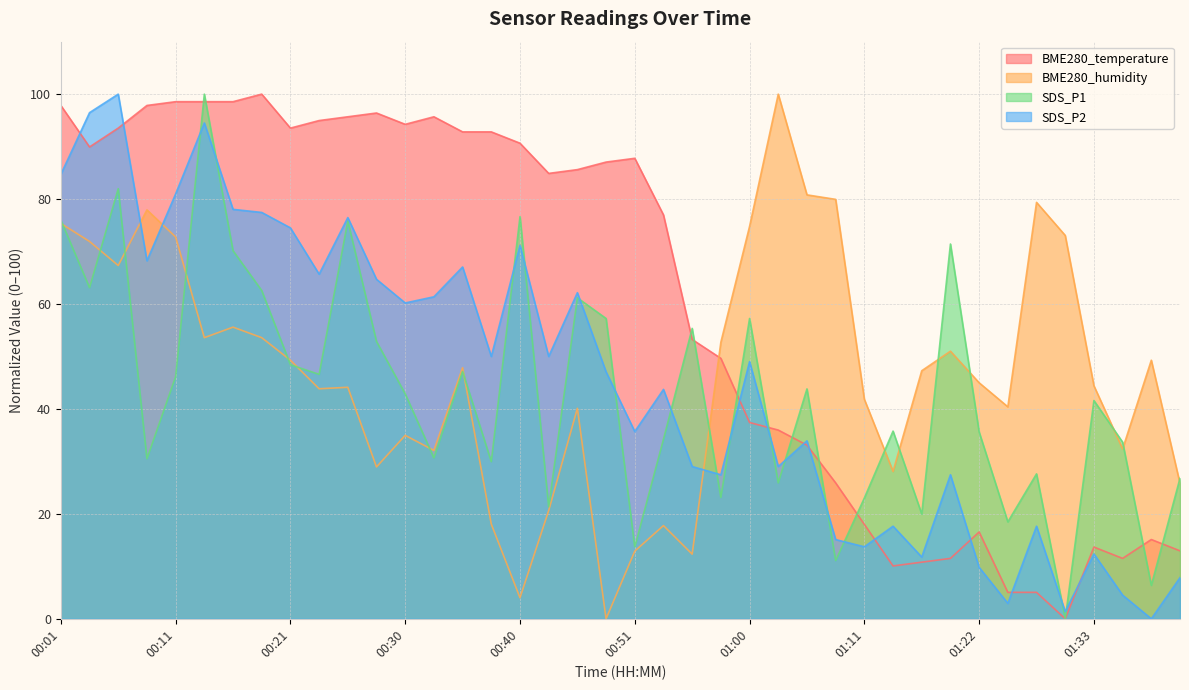

How many intersections are there between SDS_P2 and SDS_P1?

15